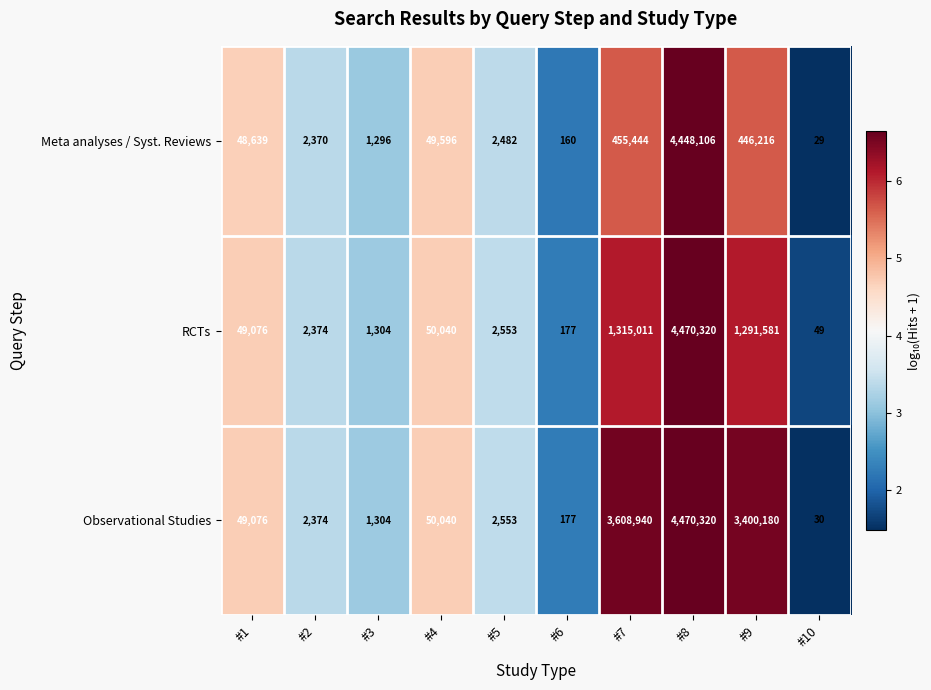

What is the difference between the maximum and minimum values in the Observational Studies series?

4470290